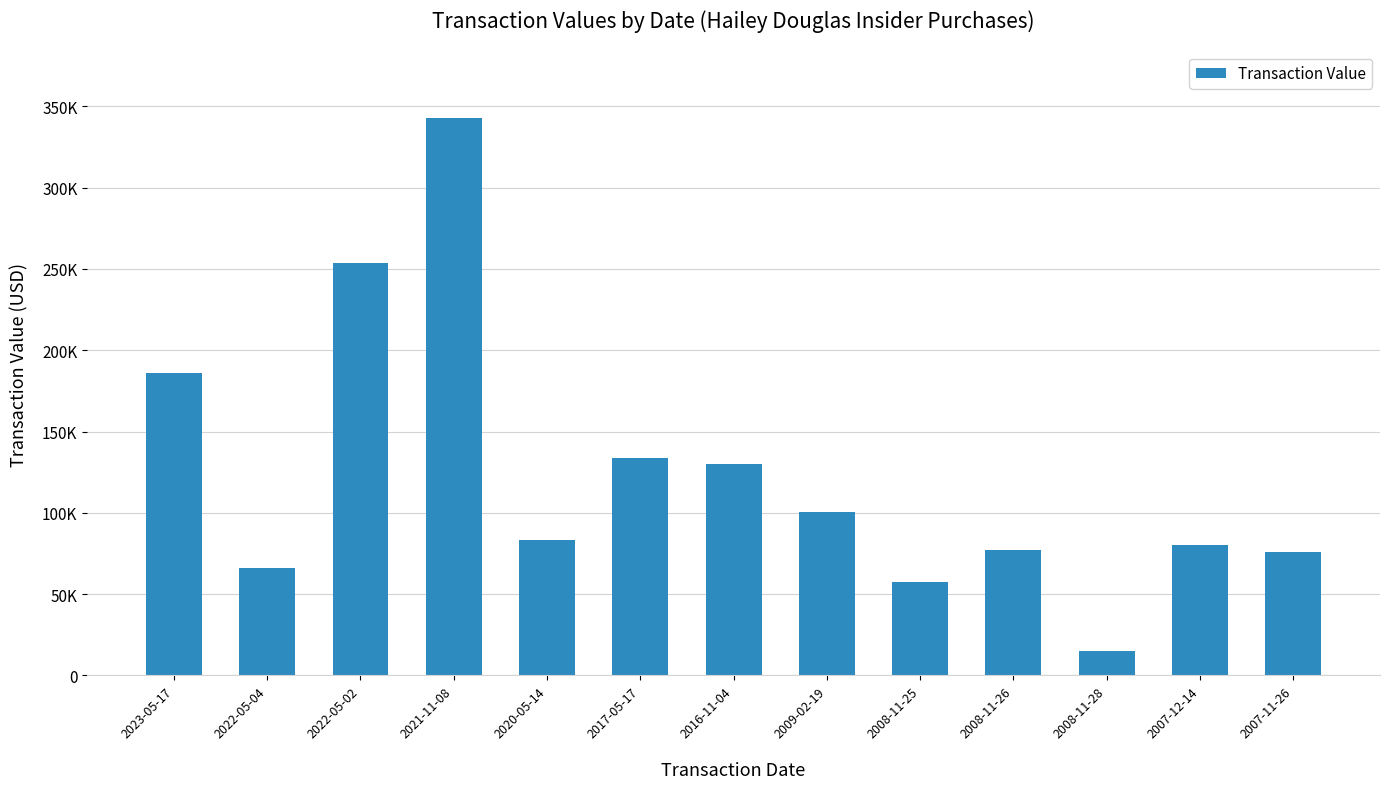

At which label is the value closest to 178646?

2023-05-17